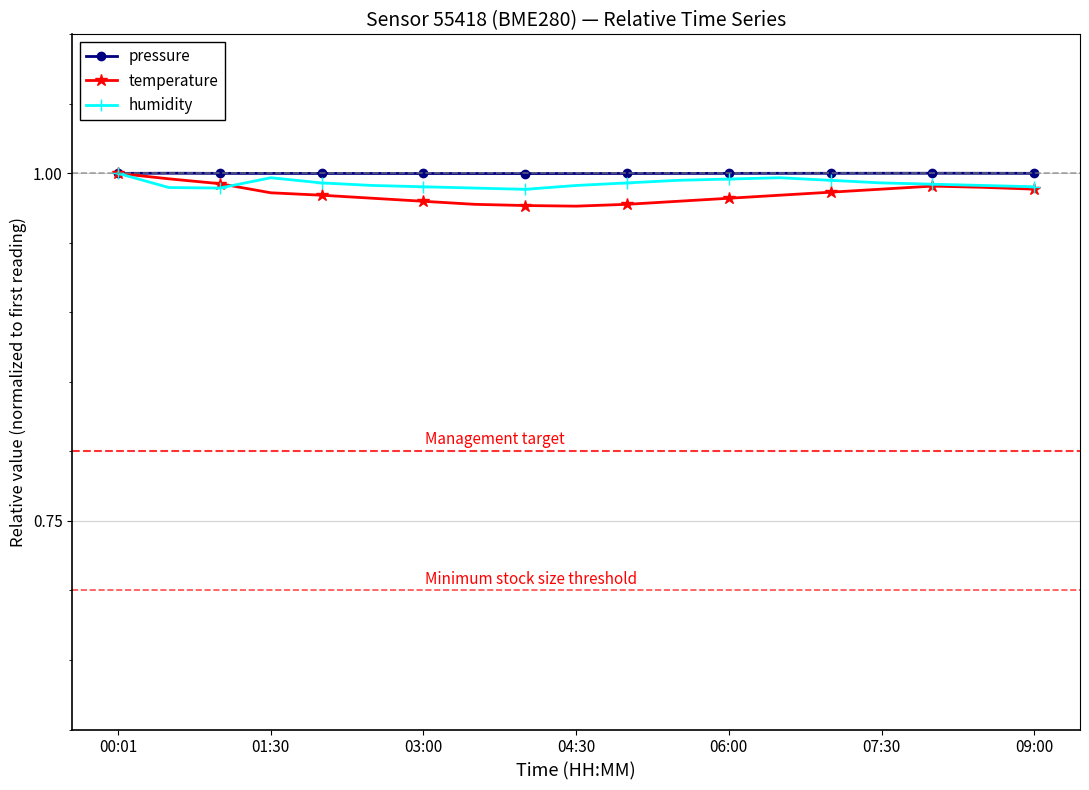

At how many categories does at least one series exceed 0?

19